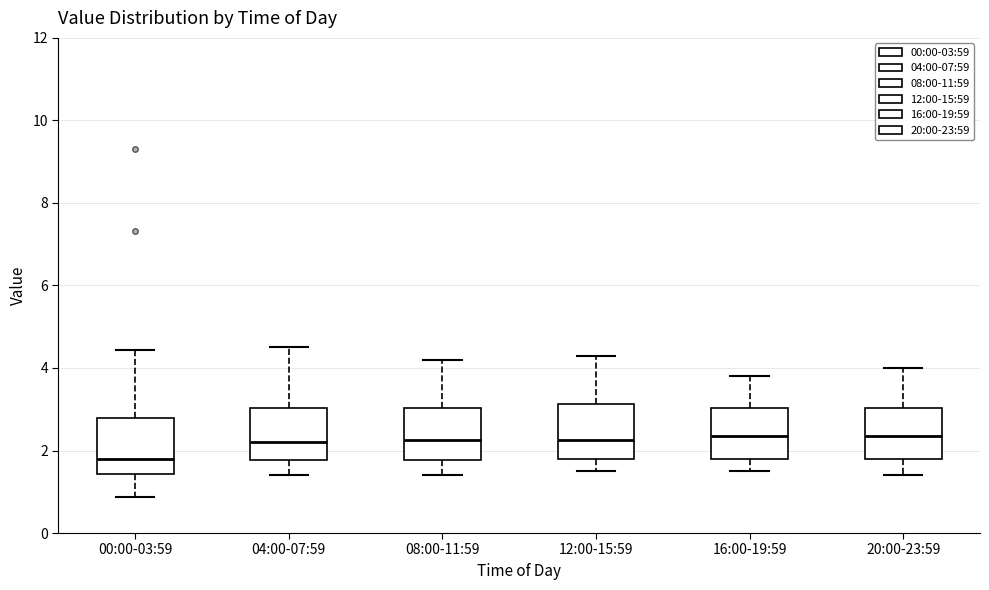

Reading left to right, transcribe this box plot: for each box, give where its median line is, the range the box spans, and where its two whiskers end, as read against the y-axis. The values are not printed on the chart, so give them approximately, as read against the axis.

00:00-03:59: median 1.8, box 1.4 to 2.8, whiskers 0.8 to 4.4
04:00-07:59: median 2.2, box 1.8 to 3.0, whiskers 1.4 to 4.6
08:00-11:59: median 2.2, box 1.8 to 3.0, whiskers 1.4 to 4.2
12:00-15:59: median 2.2, box 1.8 to 3.2, whiskers 1.6 to 4.4
16:00-19:59: median 2.4, box 1.8 to 3.0, whiskers 1.6 to 3.8
20:00-23:59: median 2.4, box 1.8 to 3.0, whiskers 1.4 to 4.0